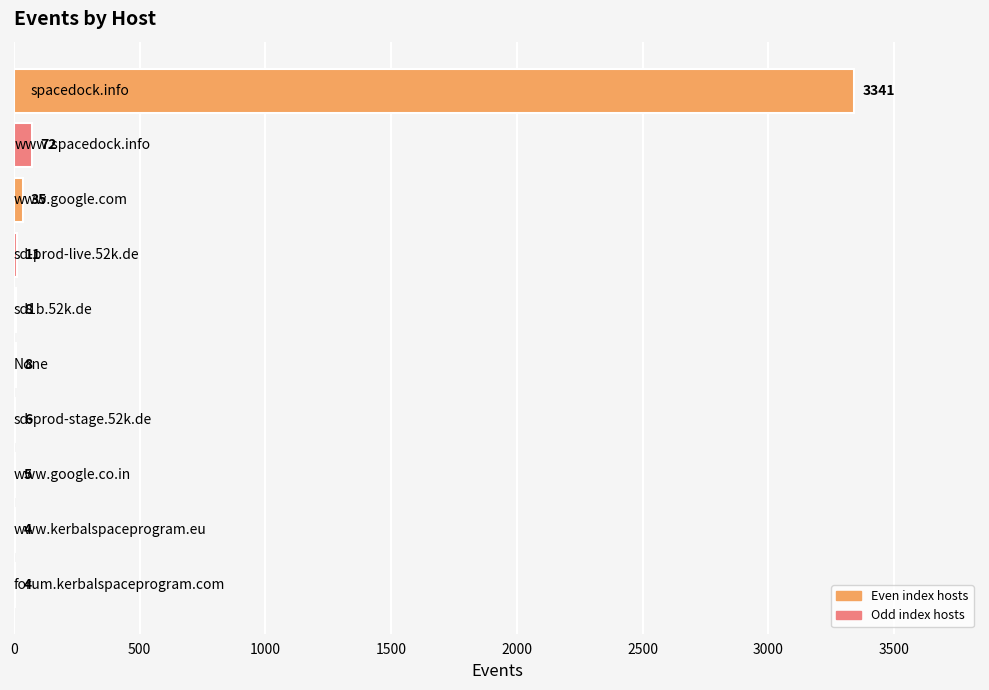

What is the greatest value displayed?

3341